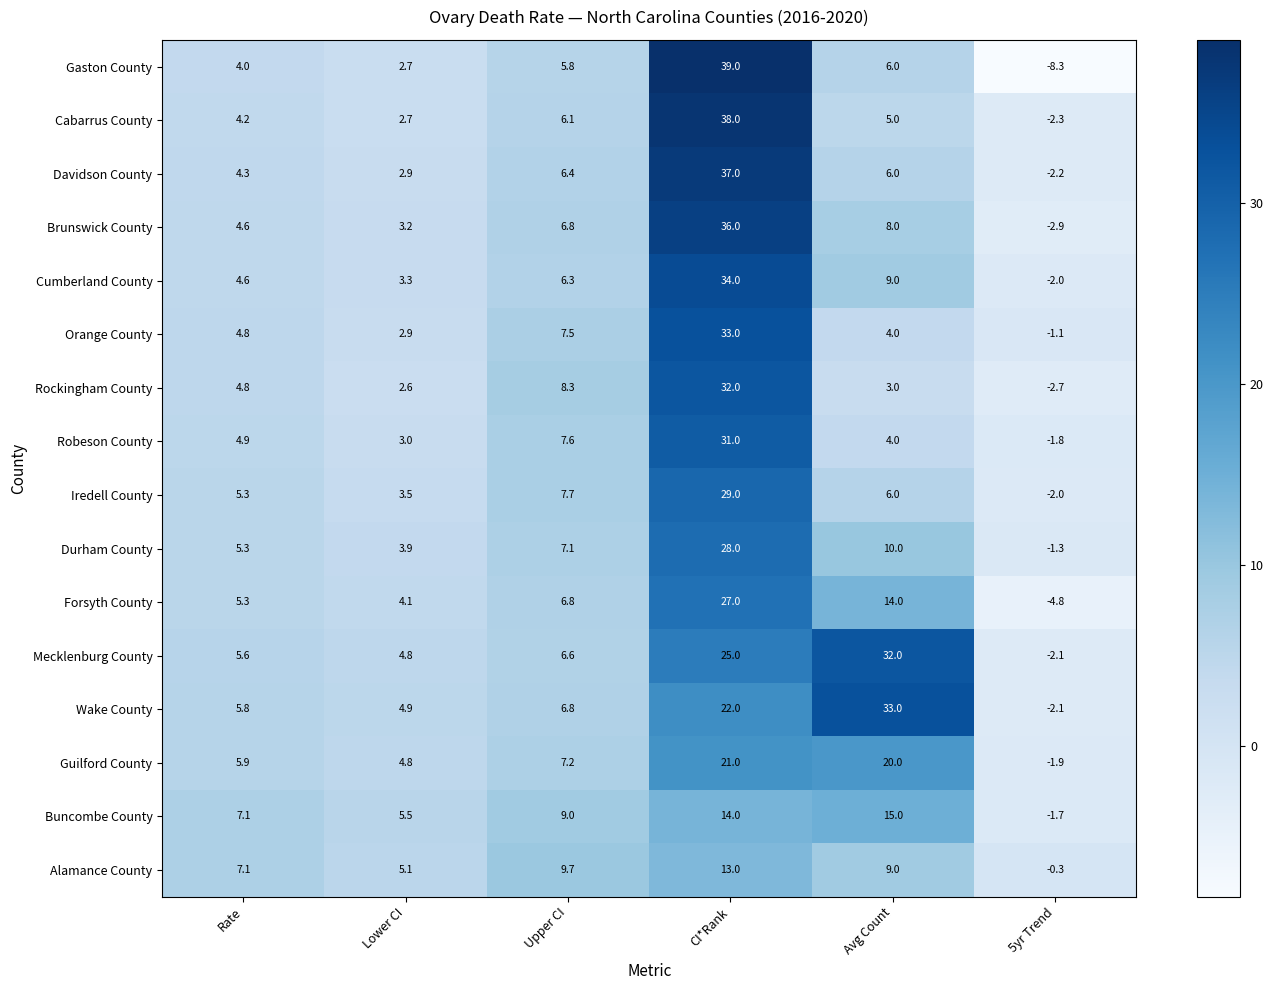

What is the maximum value shown in the chart?

39.0